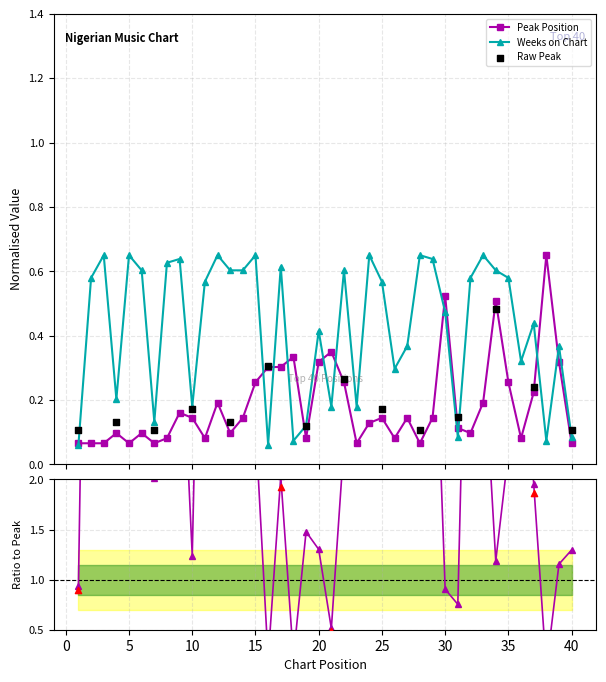

What is the total value across all series at 22?

0.9